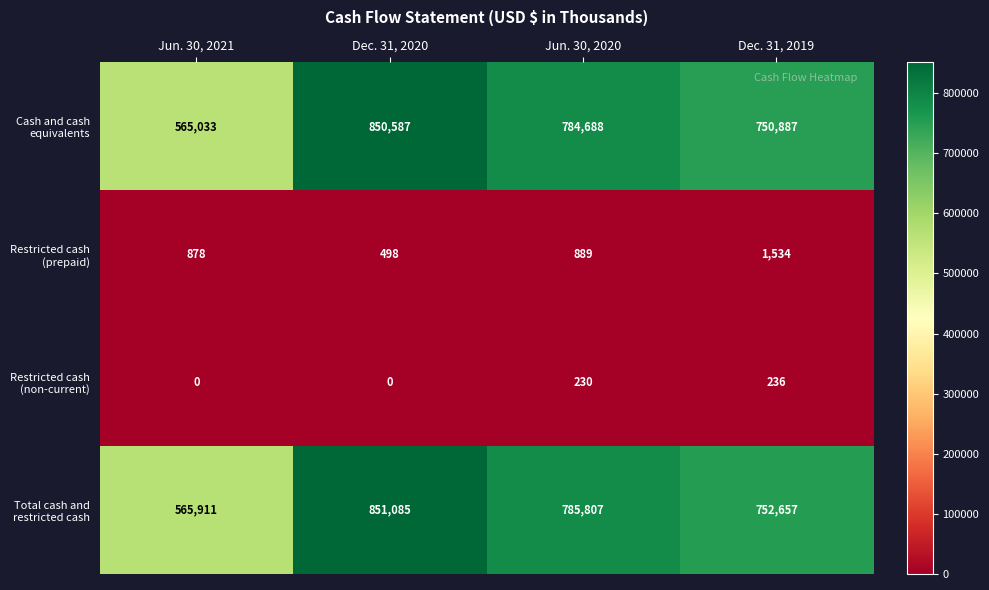

At which category is the sum across all series the highest?

Dec. 31, 2020